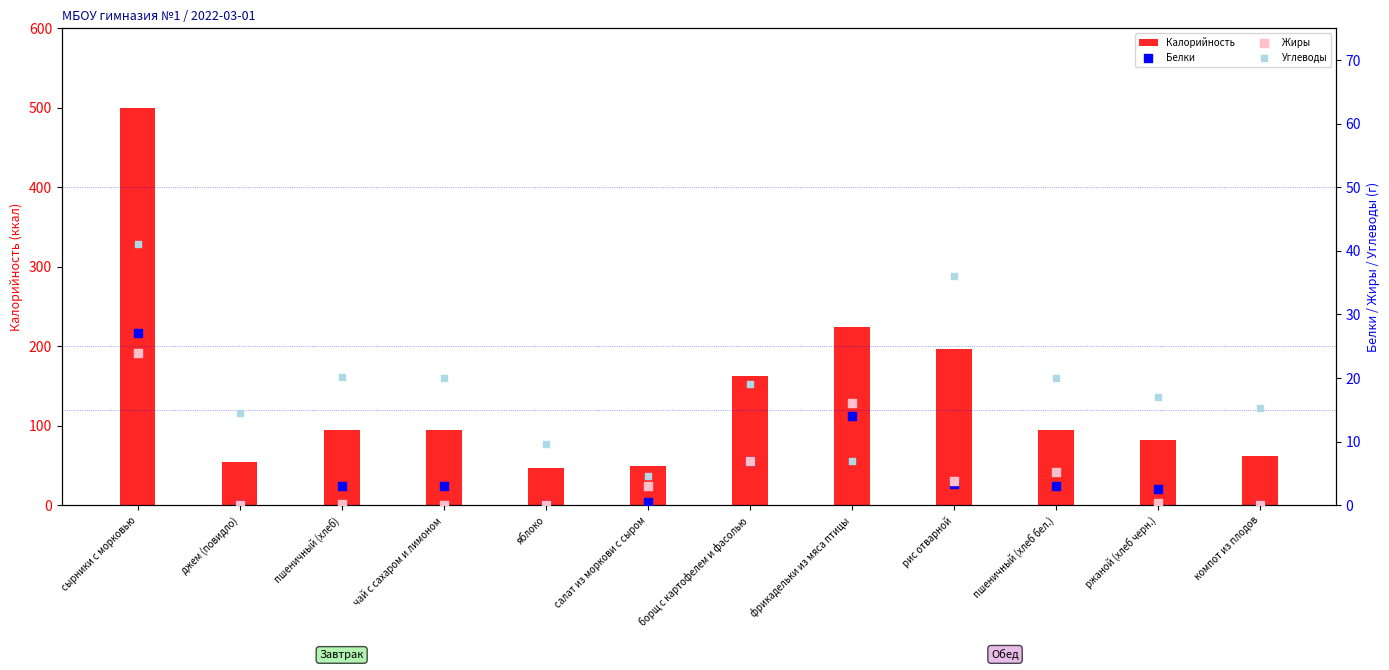

Which series reaches the maximum Y coordinate?

Калорийность